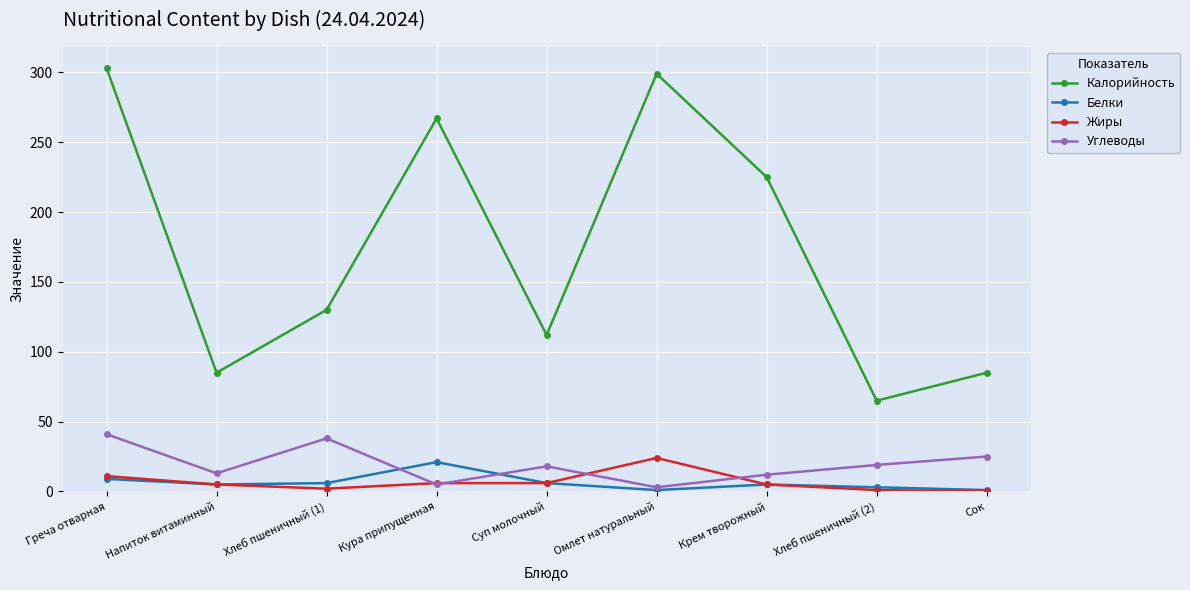

True or false: Калорийность and Жиры intersect in this chart.

False